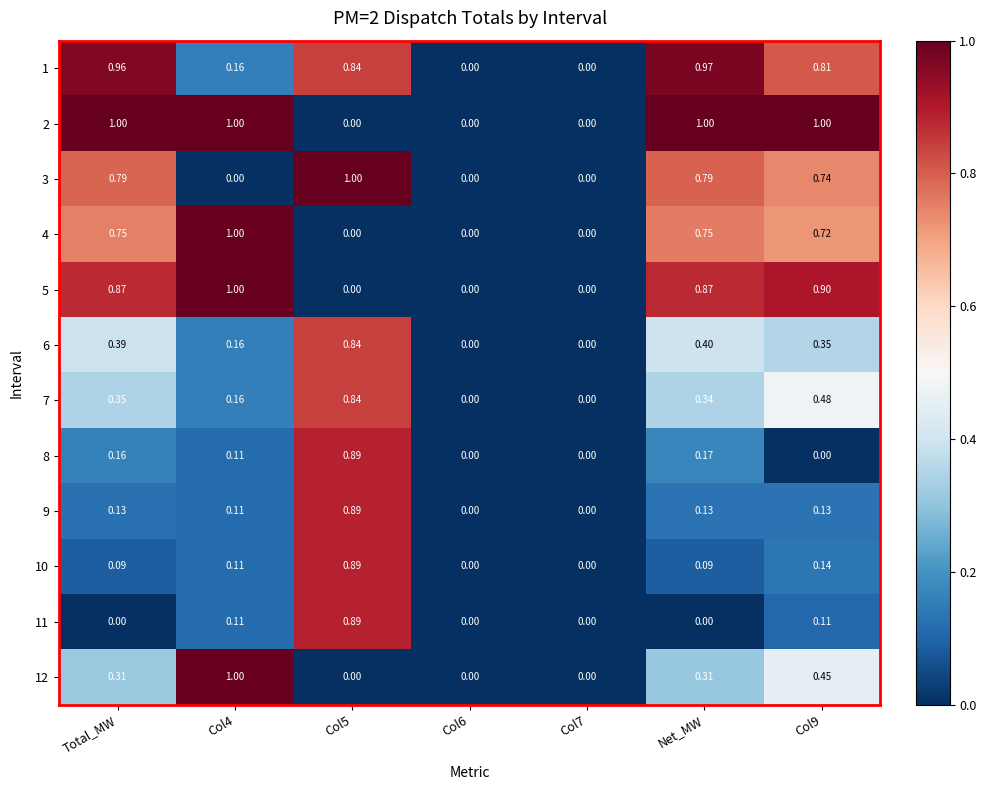

Is the value of 7 at Col5 greater than the value of 1 at Col6?

Yes